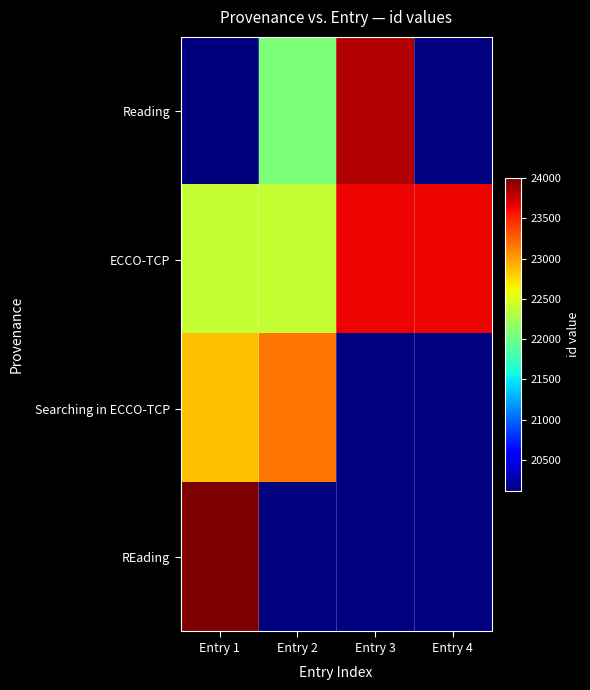

Which series has the largest total across all categories?

ECCO-TCP